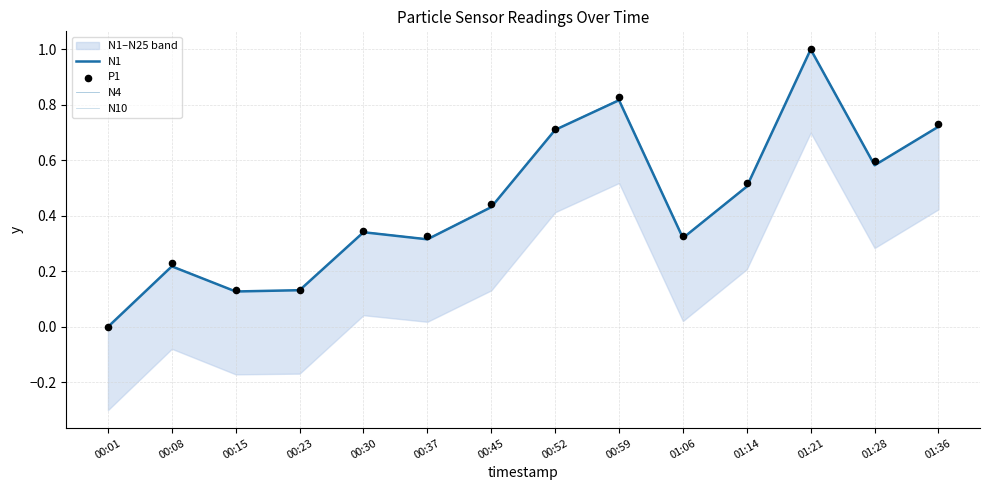

What are all the series names shown in the legend?

N1, N4, N10, P1